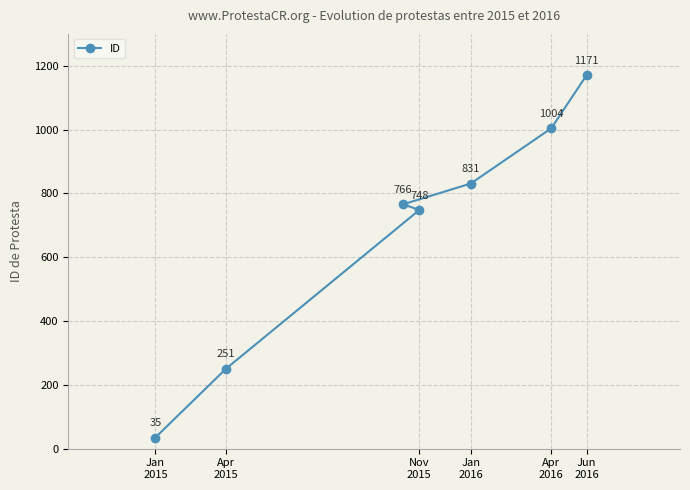

At which label is the value closest to 603?

Nov
2015